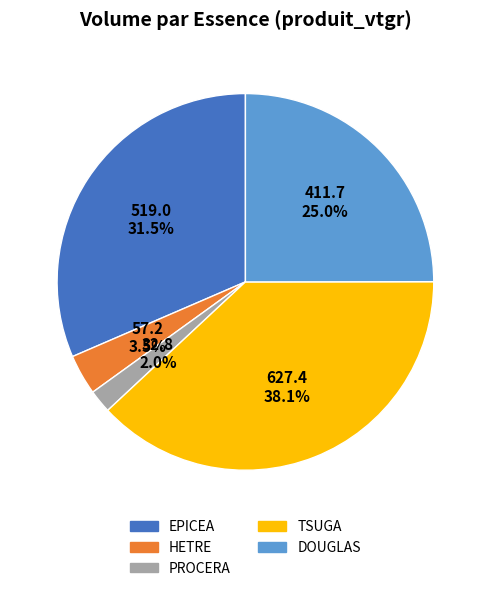

Is there any slice that represents more than half of the pie?

No